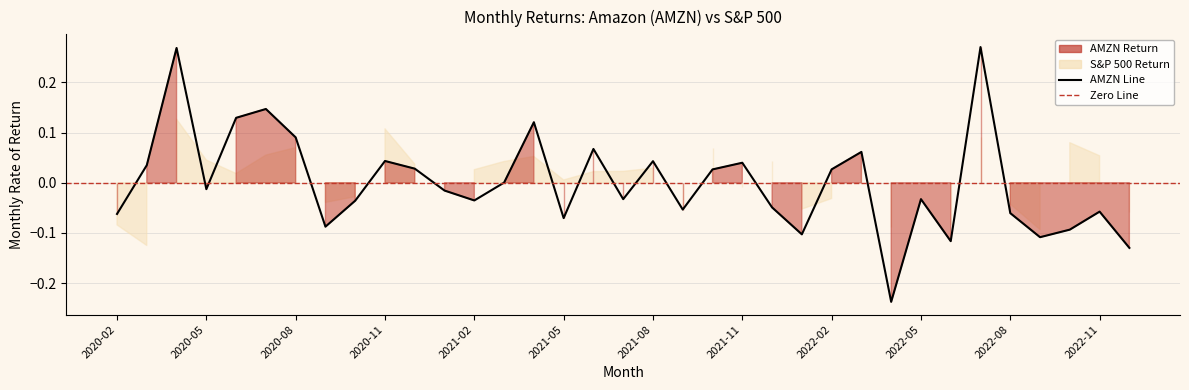

What is the difference between the values at 15 and 26?

0.2